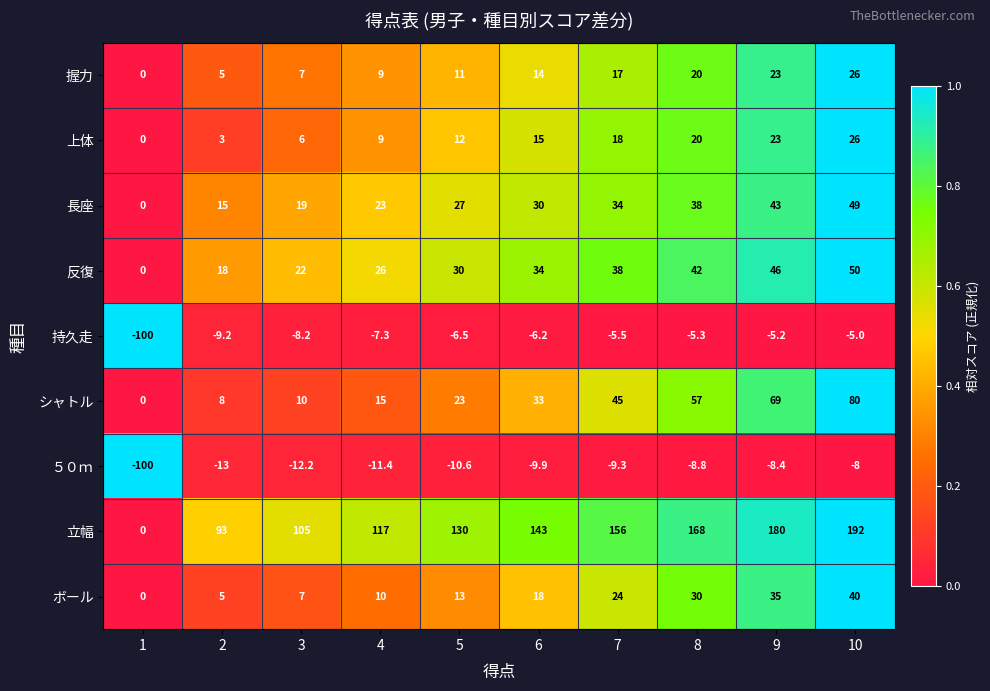

The ボール series shows 0.0 at 1. True or false?

True